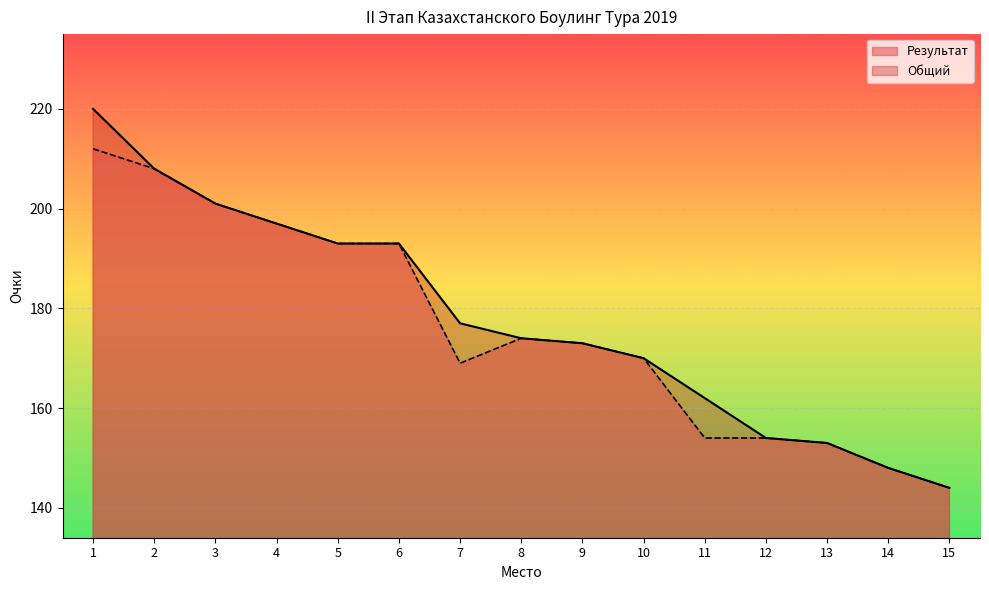

How many series are shown in this chart?

2